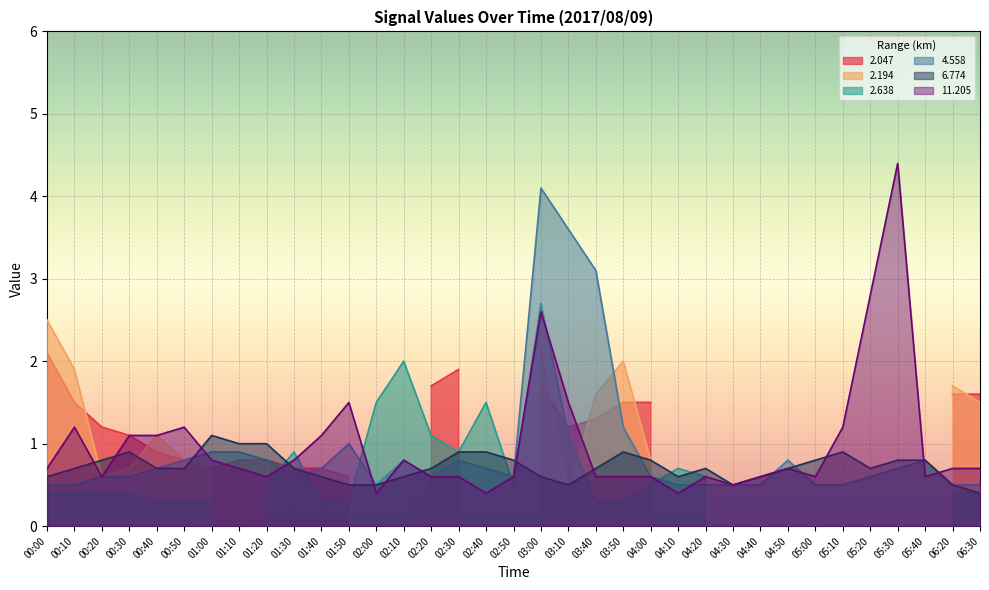

True or false:   6.774 has more than 2 points higher than both neighbors.

True